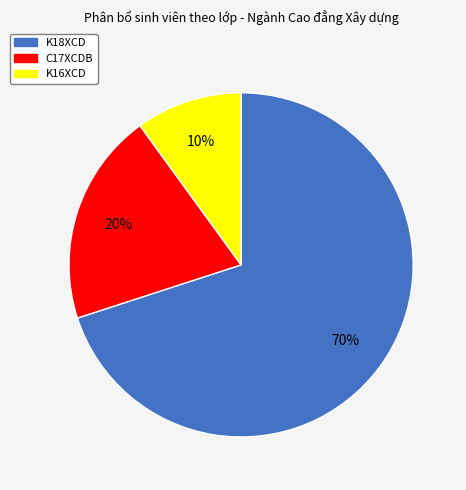

Do K18XCD and C17XCDB together represent more than half of the pie?

Yes